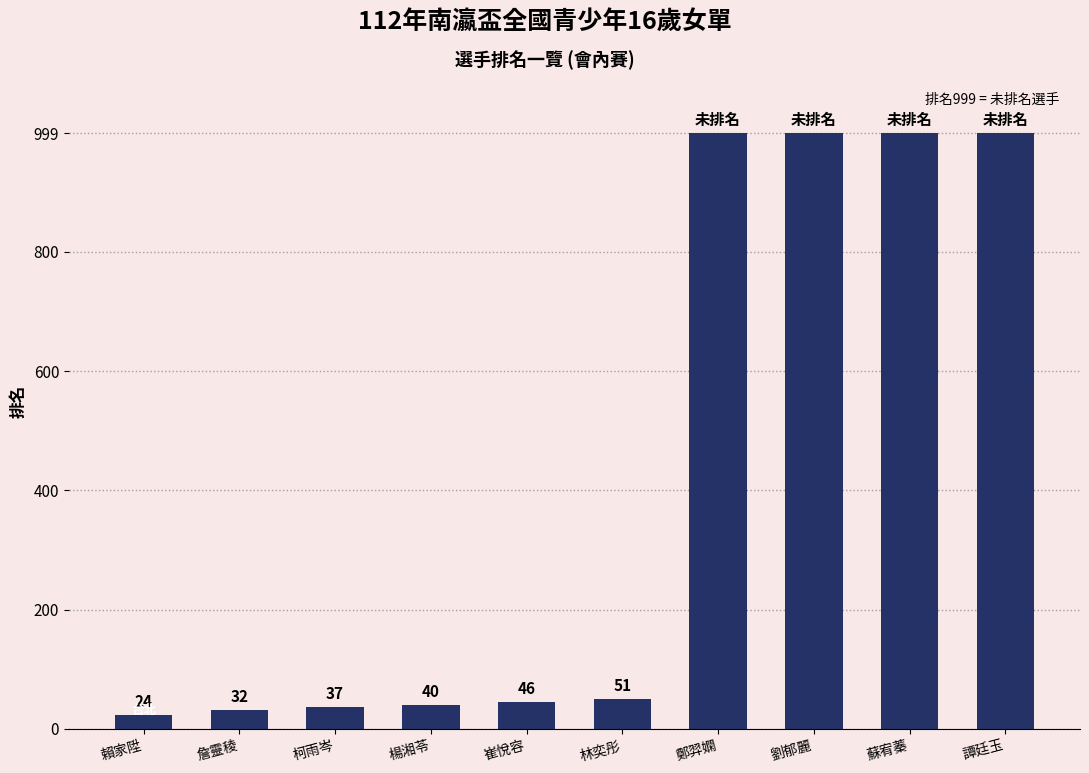

What is the difference between the values at 鄭羿嫻 and 崔悅容?

953